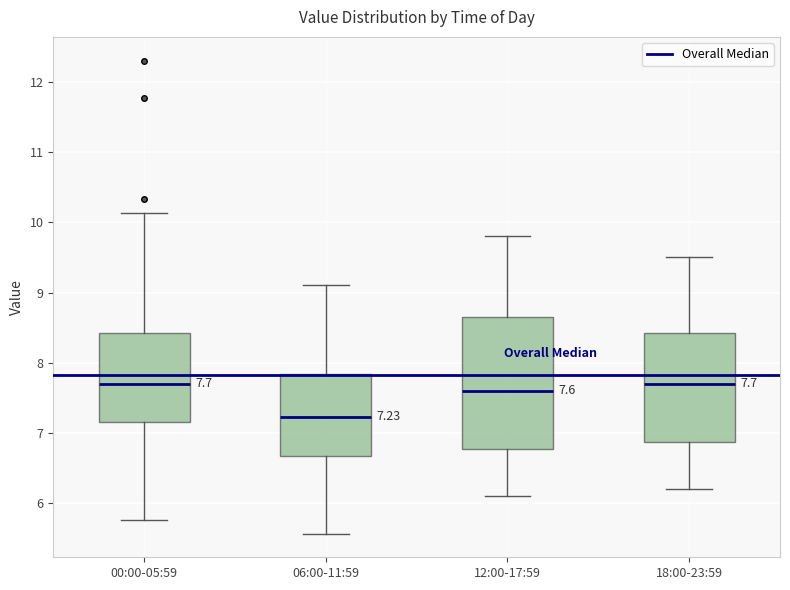

Comparing the boxes themselves (not the whiskers), which one is the tallest?

12:00-17:59